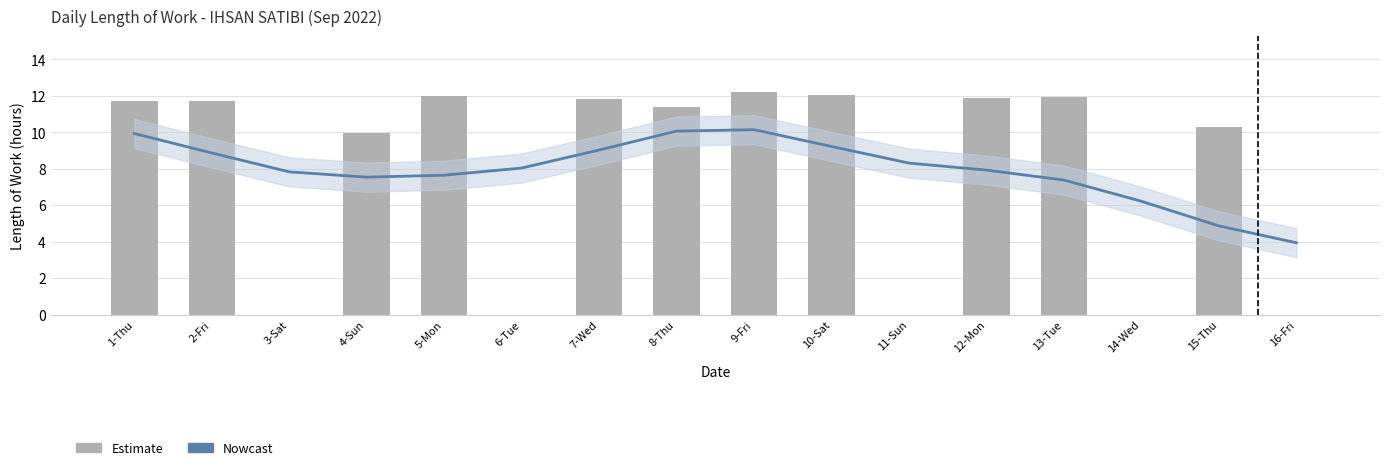

What is the minimum value for Estimate?

3.9